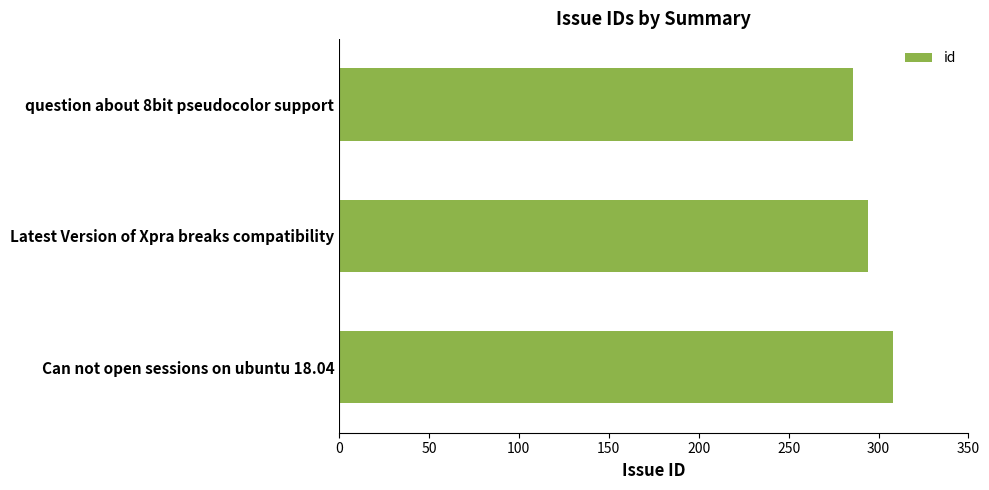

Rank the categories by value from highest to lowest.

Can not open sessions on ubuntu 18.04, Latest Version of Xpra breaks compatibility, question about 8bit pseudocolor support